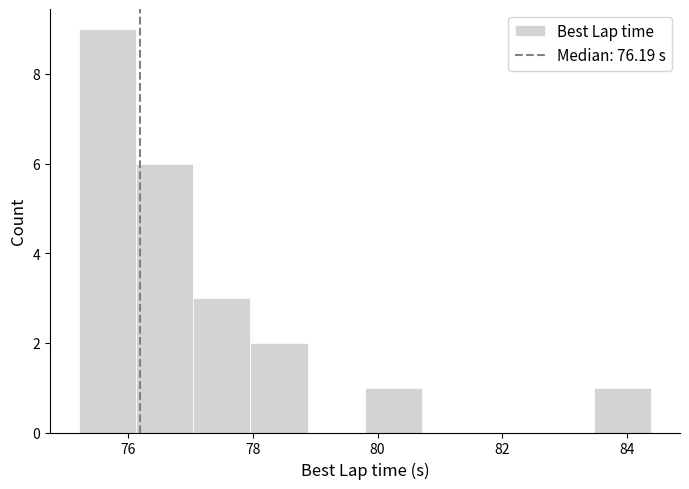

Reading left to right, list every bar in this chart as the range it spans on the x-axis followed by its height. Neither the bar edges nor the heights are printed on the chart, so give them approximately, as read against the axes.

75.2 to 76.2: 9
76.2 to 77.0: 6
77.0 to 78.0: 3
78.0 to 78.8: 2
78.8 to 79.8: 0
79.8 to 80.8: 1
80.8 to 81.6: 0
81.6 to 82.6: 0
82.6 to 83.4: 0
83.4 to 84.4: 1